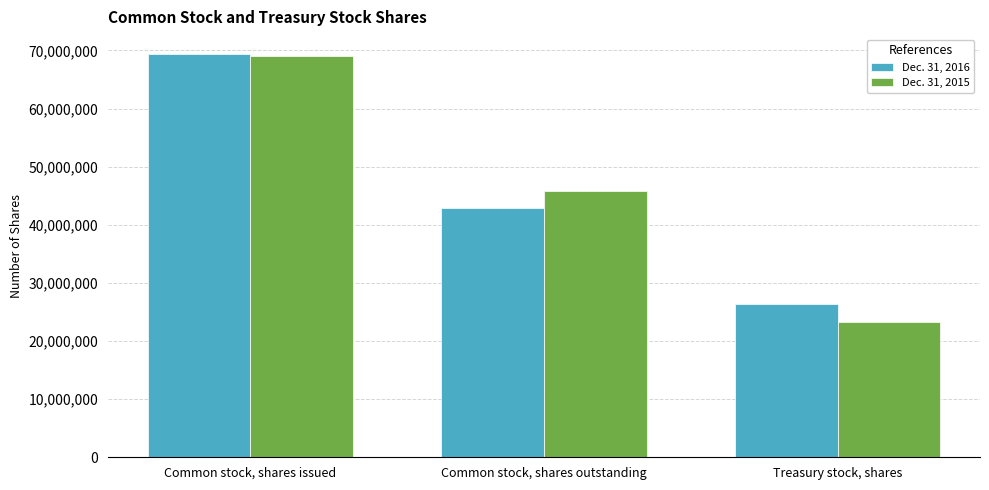

Reading left to right, list all the values displayed in this chart.

Dec. 31, 2016: 69340985	42965856	26375129
Dec. 31, 2015: 68987919	45760845	23227074